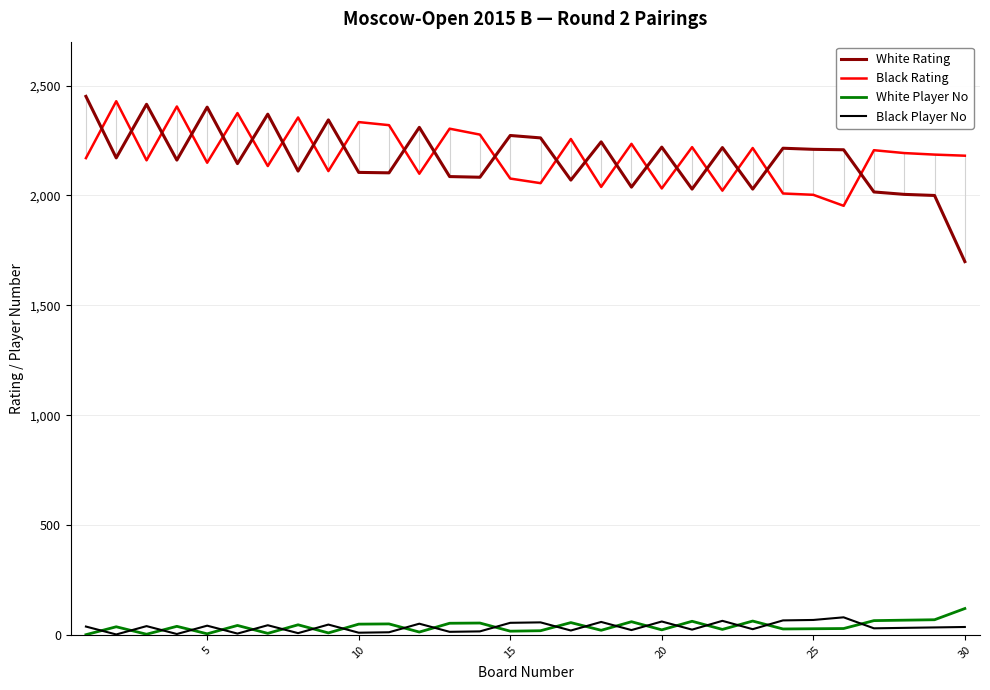

True or false: White Rating and Black Player No cross at least once.

False